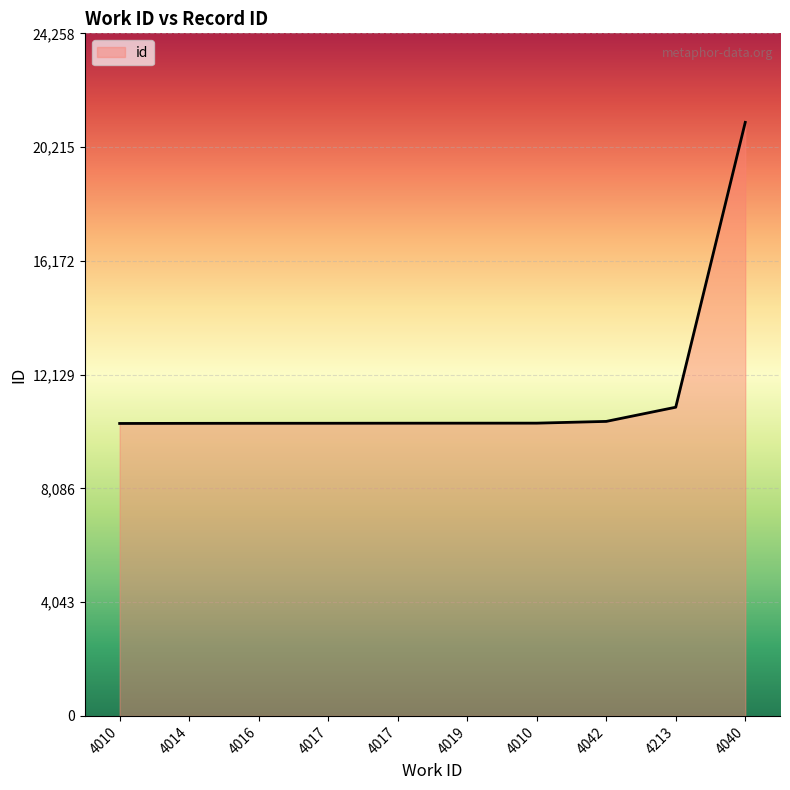

What is the smallest value displayed?

10395